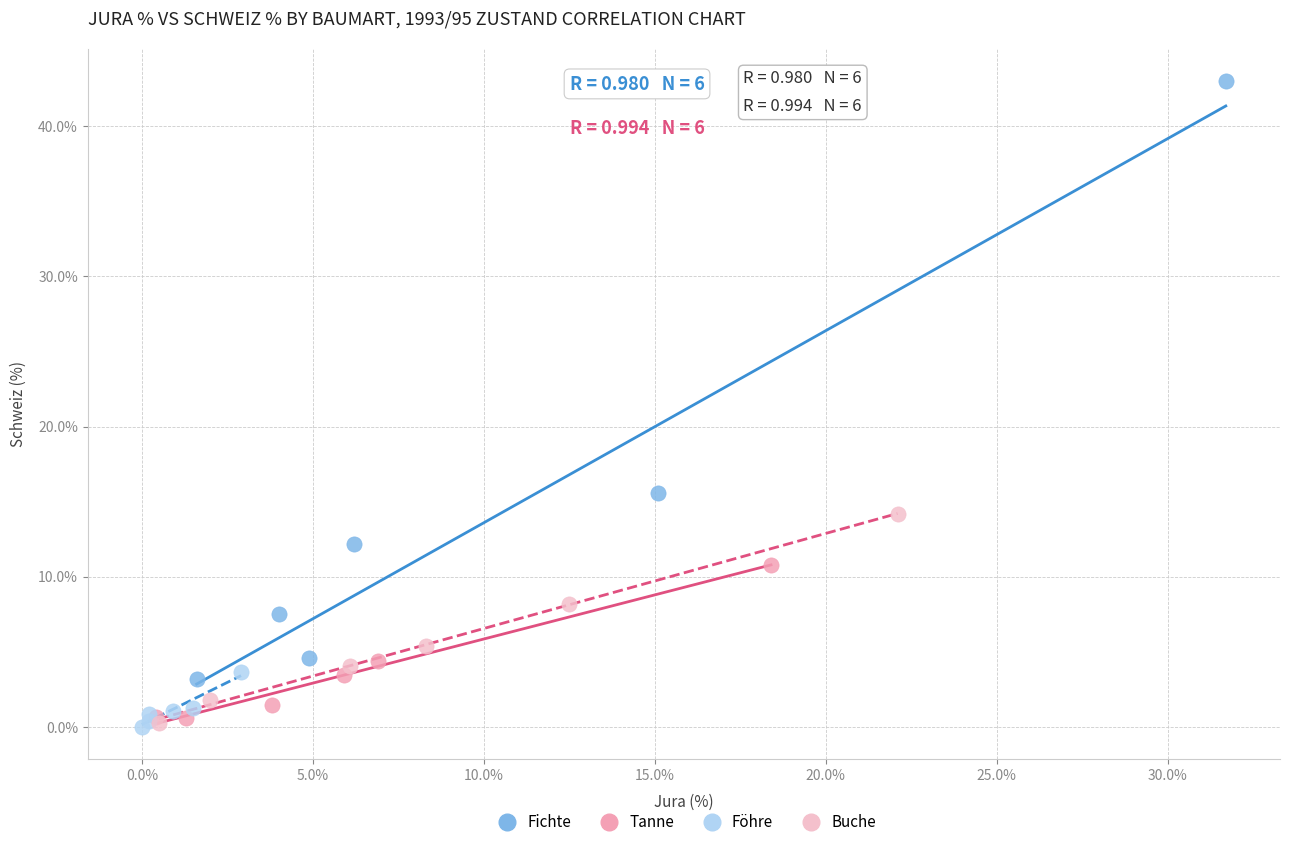

Which series reaches the maximum Y coordinate?

Fichte